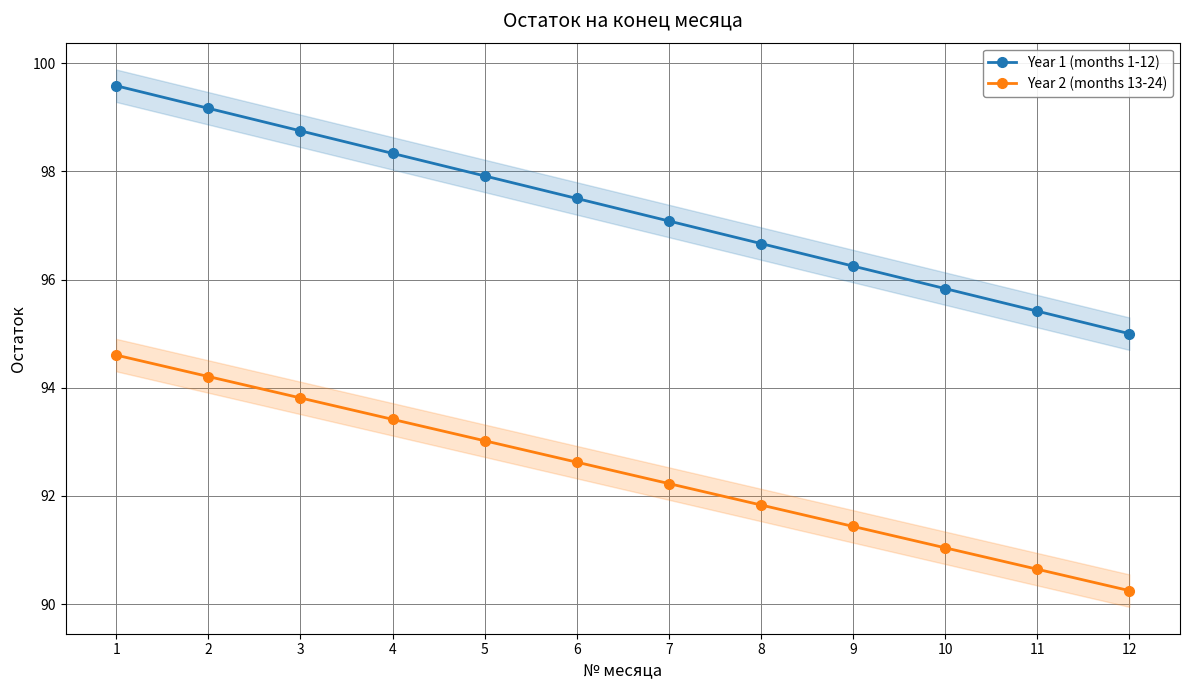

Is it true that Year 1 (months 1-12) equals 97.5 at 6?

True